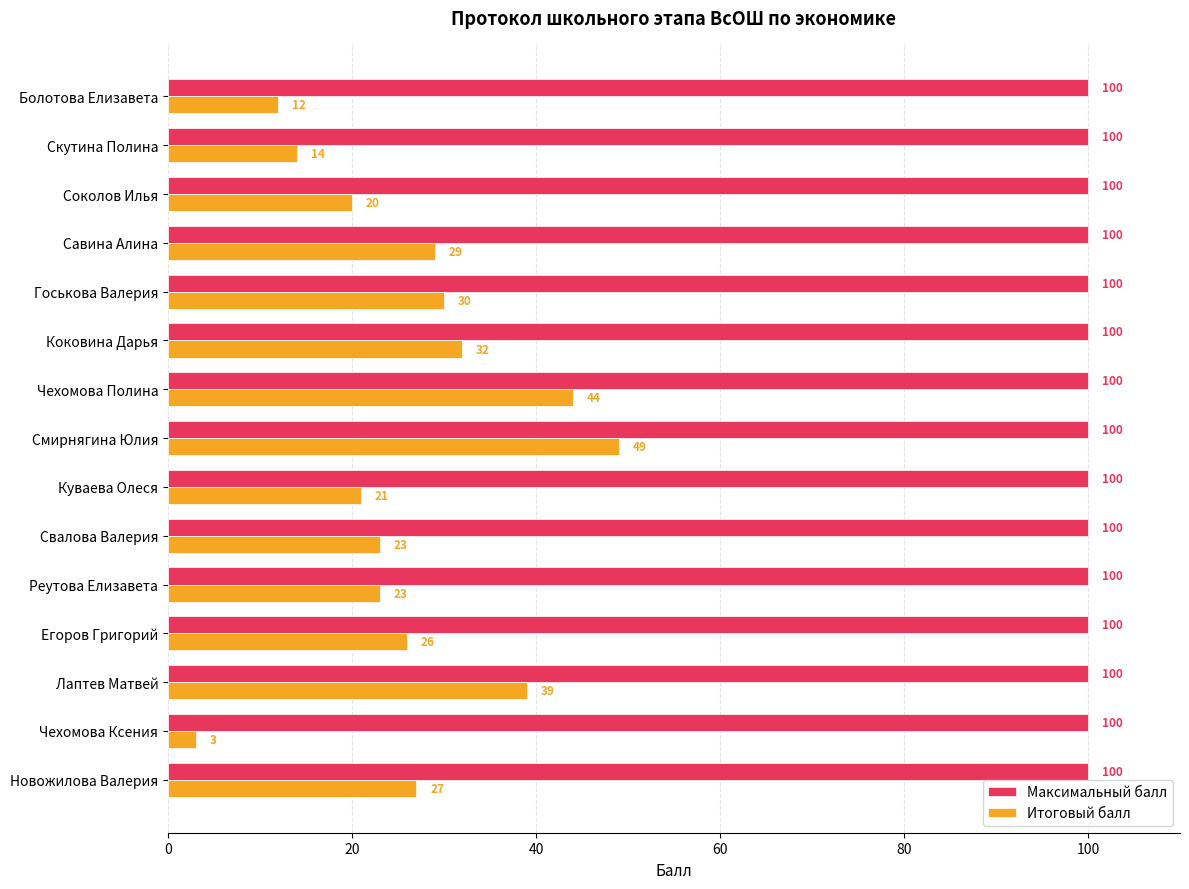

What value does the Итоговый балл series have at Коковина Дарья?

32